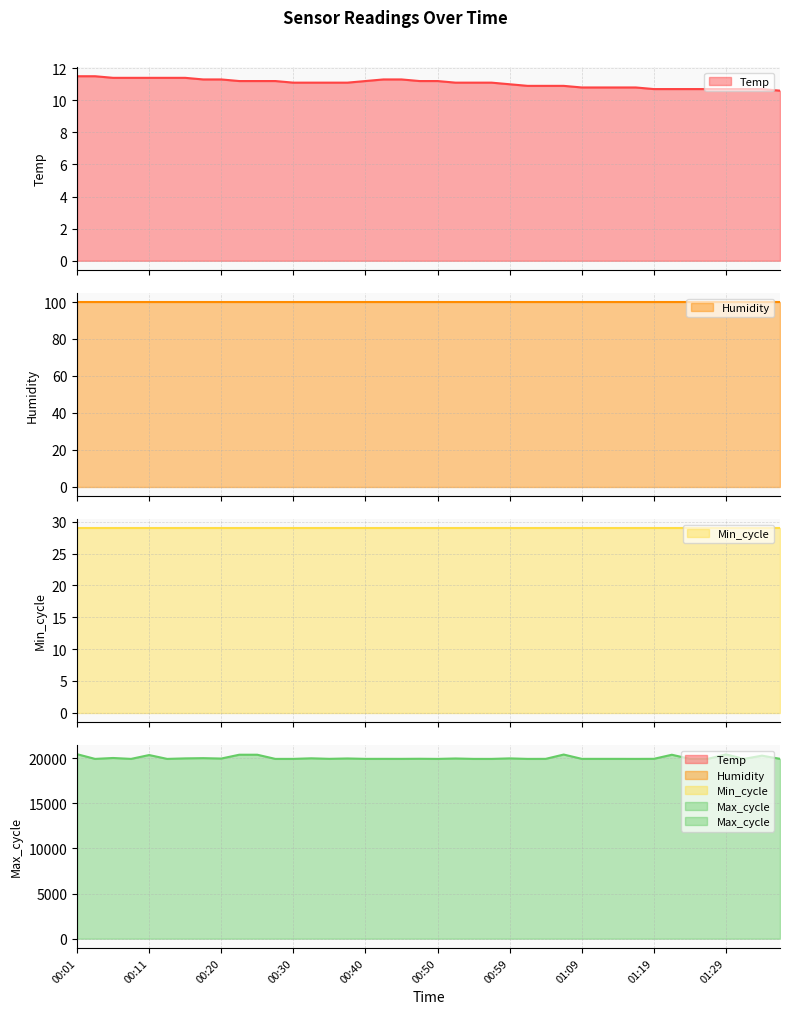

Count the Temp values in the range 10 to 11.

16